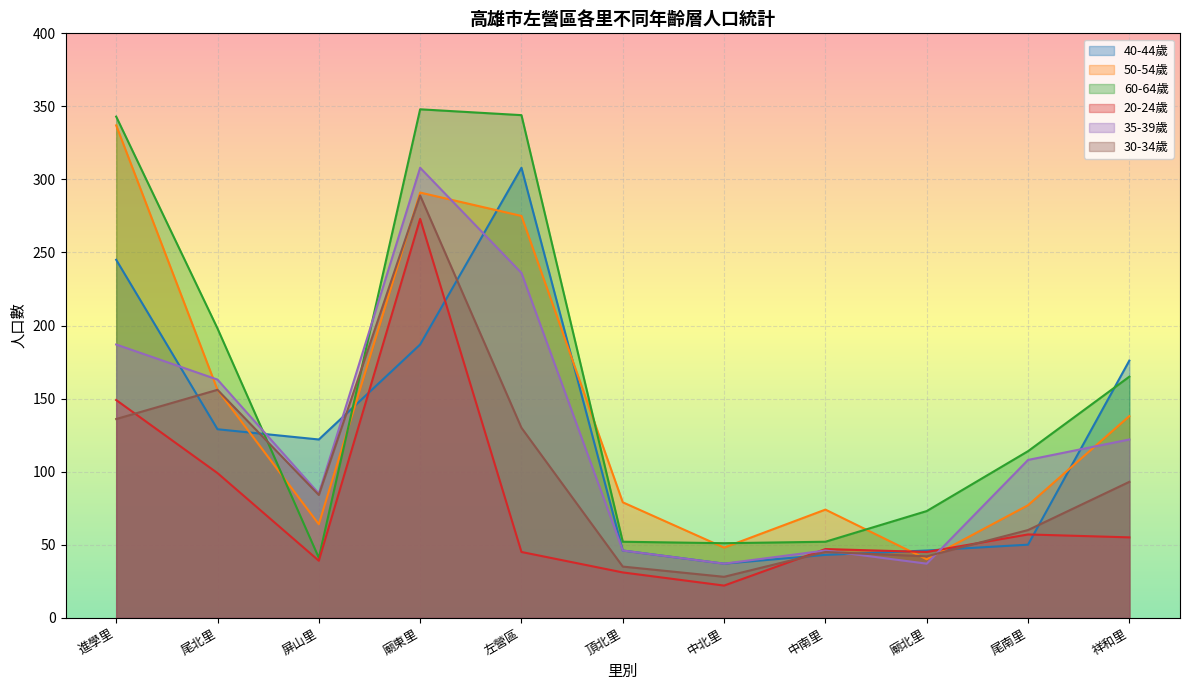

Reading left to right, extract all data points from this chart.

40-44歲: 245	129	122	187	308	46	37	43	46	50	176
50-54歲: 337	156	64	291	275	79	48	74	40	77	138
60-64歲: 343	198	41	348	344	52	51	52	73	114	165
20-24歲: 149	99	39	273	45	31	22	47	45	57	55
35-39歲: 187	163	85	308	236	46	37	46	37	108	122
30-34歲: 136	156	84	289	130	35	28	45	42	60	93